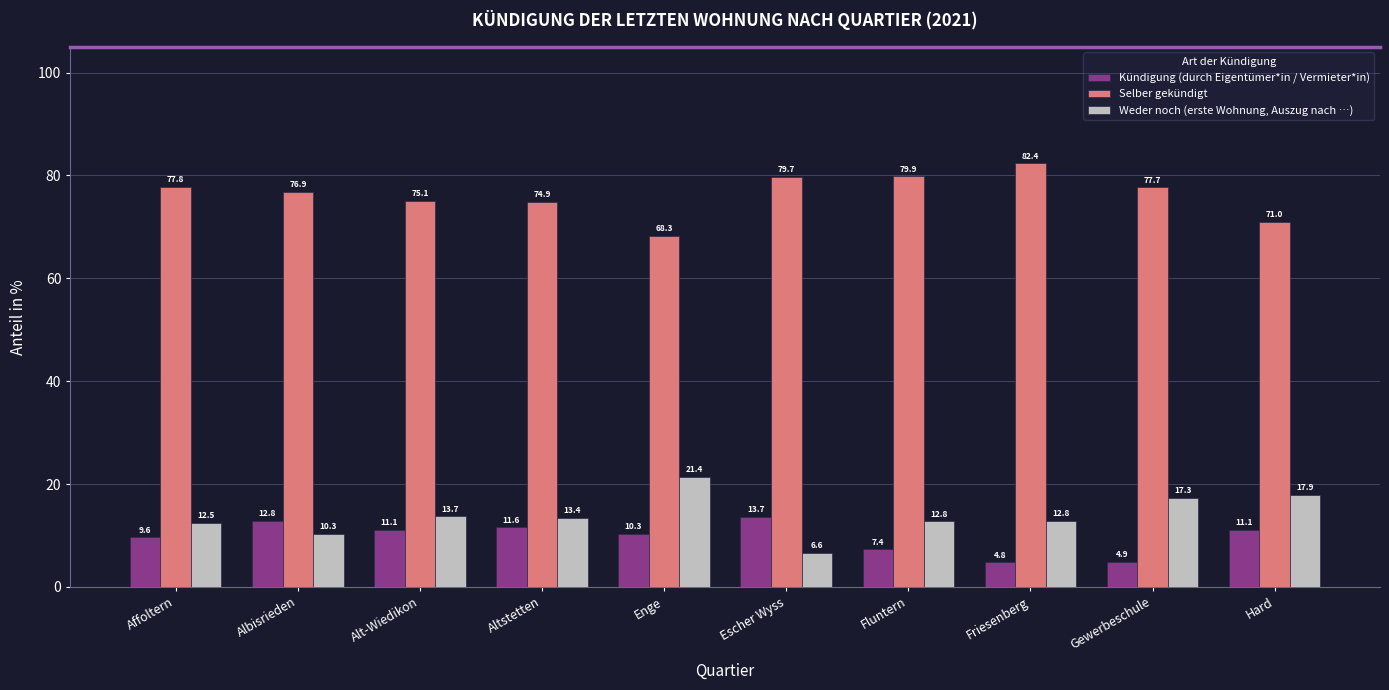

What is the spread (max minus min) of values at Friesenberg?

77.6